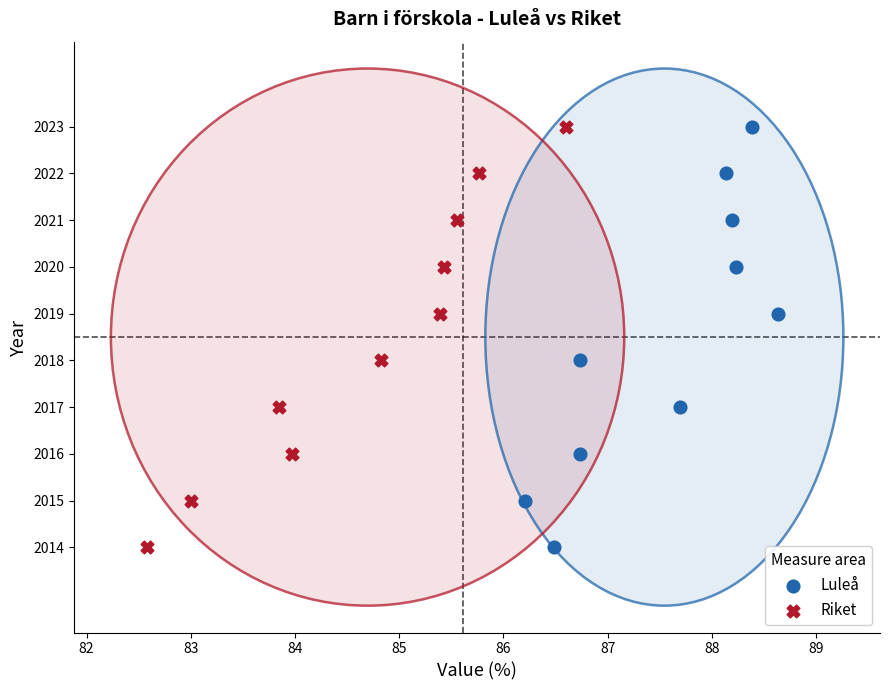

What are all the series names shown in the legend?

Luleå, Riket